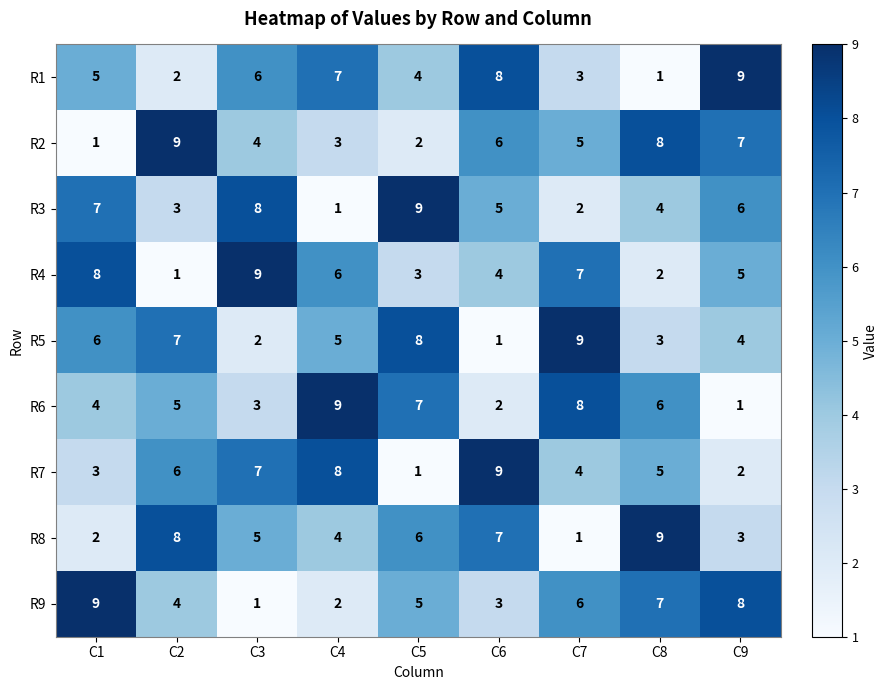

What is the sum of all R7 values?

45